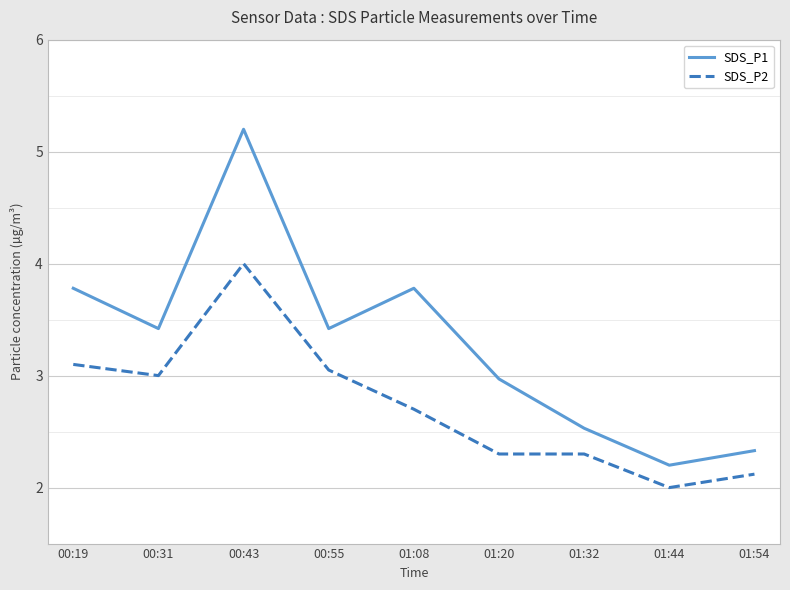

What are all the series names shown in the legend?

SDS_P1, SDS_P2